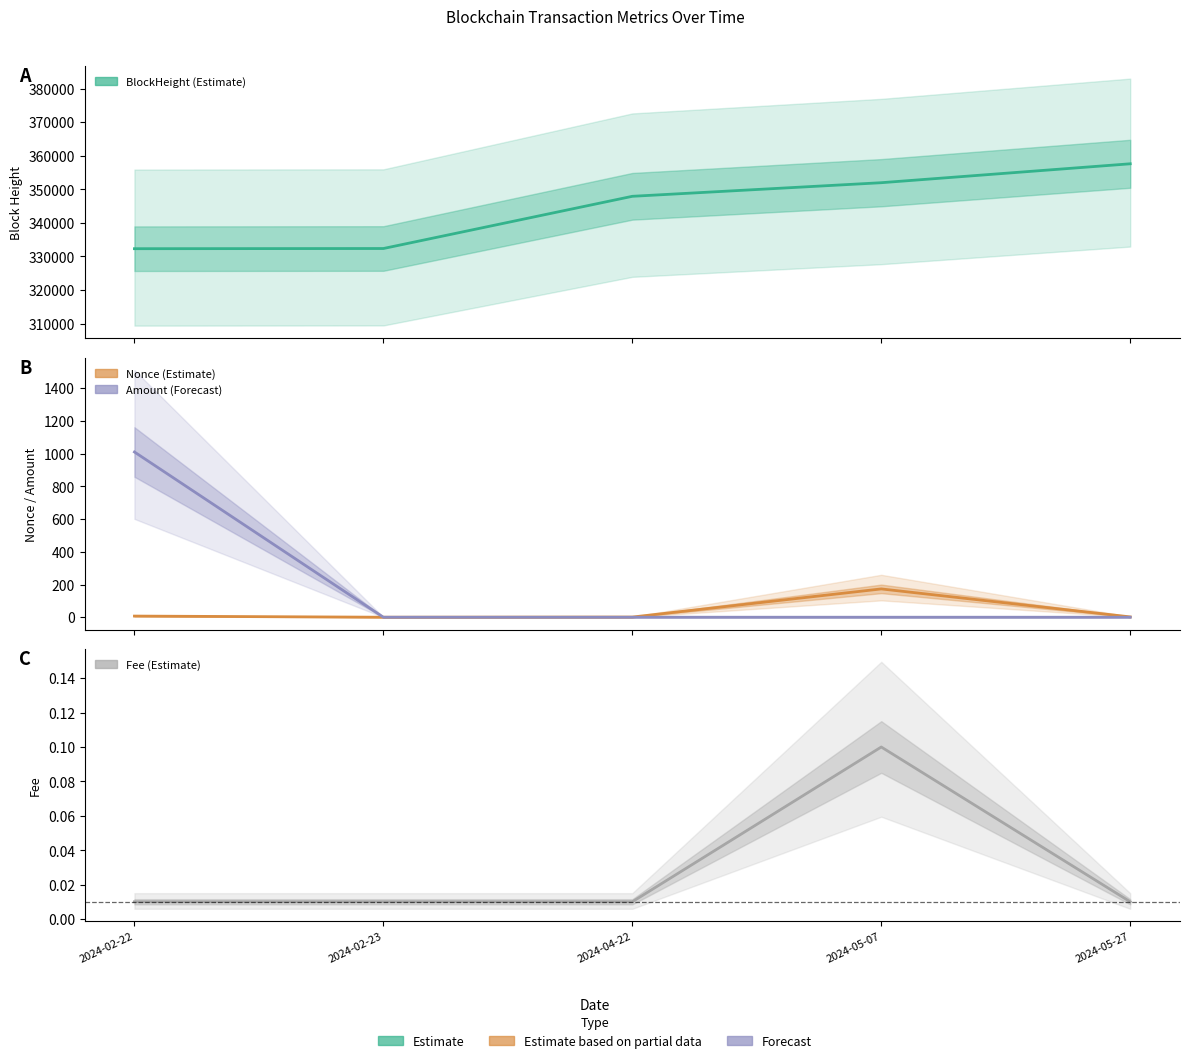

Does the chart display data point markers on the line(s)?

No